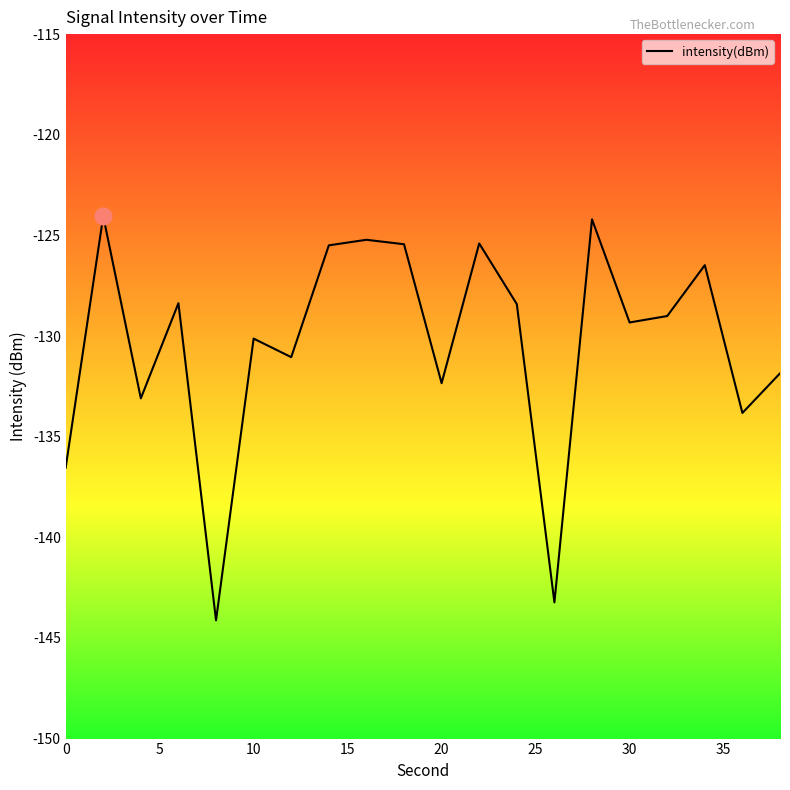

What is the minimum value shown in the chart?

-144.1